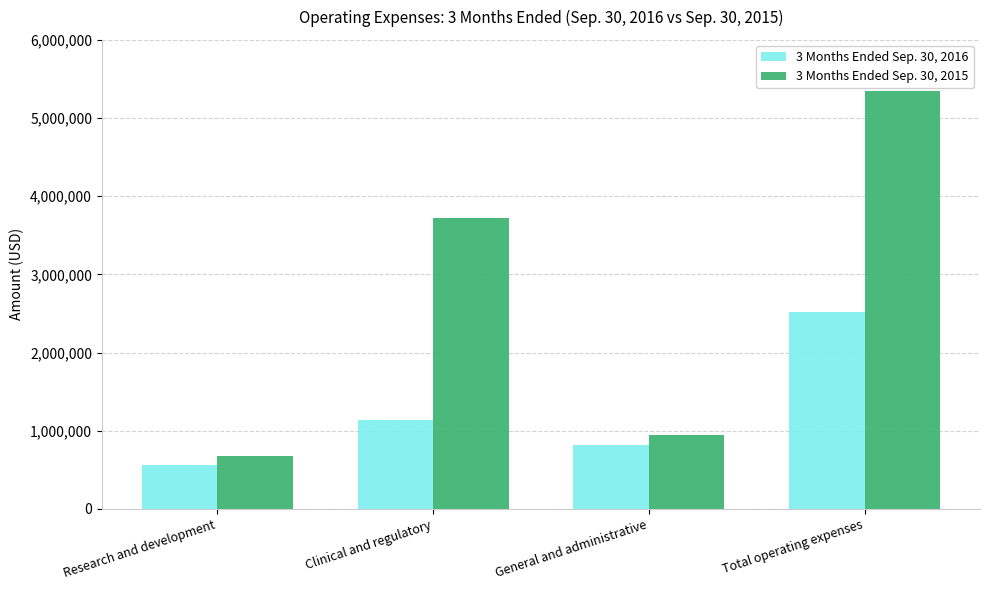

How many 3 Months Ended Sep. 30, 2016 values are between 820574 and 2513707?

3